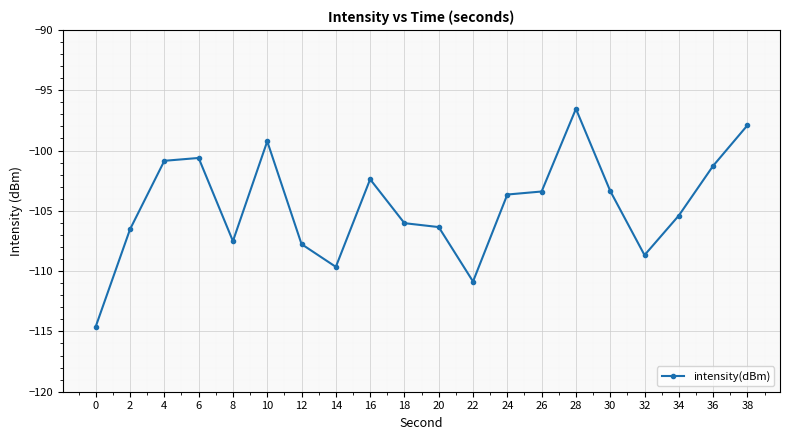

At which category does the data reach its first local valley?

8